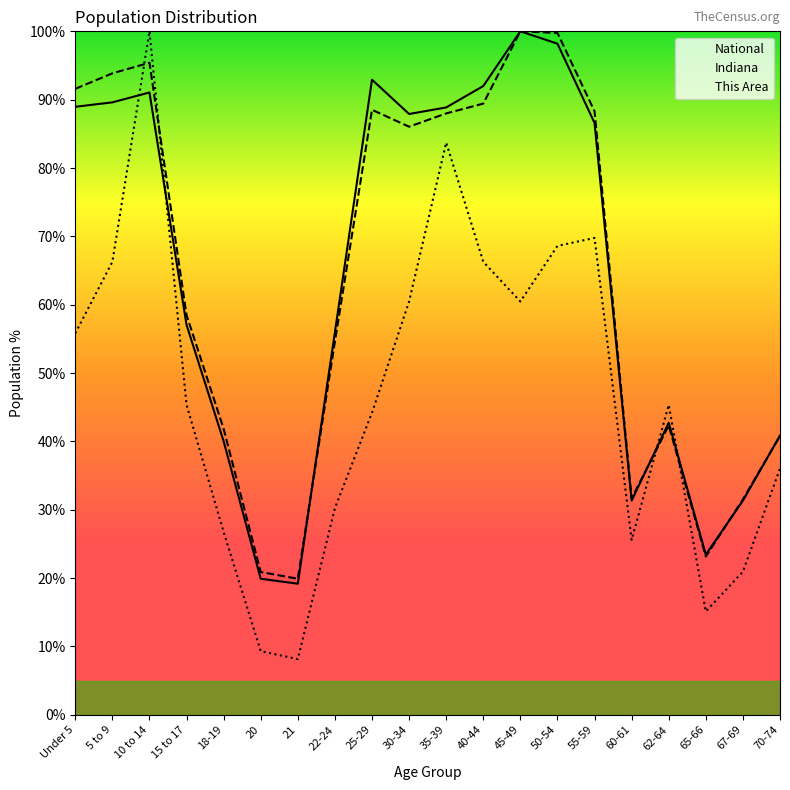

Reading left to right, extract all data points from this chart.

This Area: 55.8	66.3	100.0	45.3	26.7	9.3	8.1	30.2	44.2	60.5	83.7	66.3	60.5	68.6	69.8	25.6	45.3	15.1	20.9	36.0
Indiana: 91.6	93.9	95.4	58.5	41.8	20.9	19.9	54.6	88.5	86.0	88.0	89.4	100.0	99.8	88.3	31.7	42.3	23.1	31.5	40.8
National: 89.0	89.6	91.1	57.0	40.0	19.9	19.2	56.0	92.9	87.9	88.9	92.0	100.0	98.2	86.6	31.3	42.7	23.4	31.3	40.9